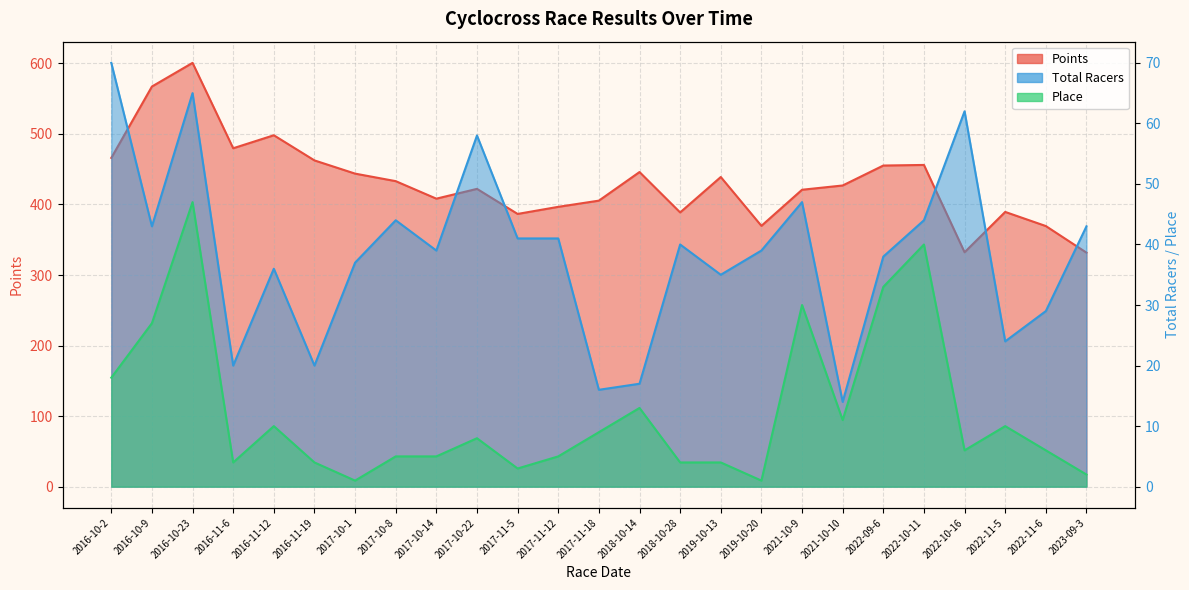

Reading left to right, extract all data points from this chart.

Points: 466.0	567.2	600.7	479.6	498.1	462.4	443.7	433.0	408.2	422.1	386.6	396.6	405.4	445.9	388.7	438.9	369.7	420.8	426.9	455.2	456.0	332.2	389.4	369.4	331.7
Total Racers: 70.0	43.0	65.0	20.0	36.0	20.0	37.0	44.0	39.0	58.0	41.0	41.0	16.0	17.0	40.0	35.0	39.0	47.0	14.0	38.0	44.0	62.0	24.0	29.0	43.0
Place: 18.0	27.0	47.0	4.0	10.0	4.0	1.0	5.0	5.0	8.0	3.0	5.0	9.0	13.0	4.0	4.0	1.0	30.0	11.0	33.0	40.0	6.0	10.0	6.0	2.0